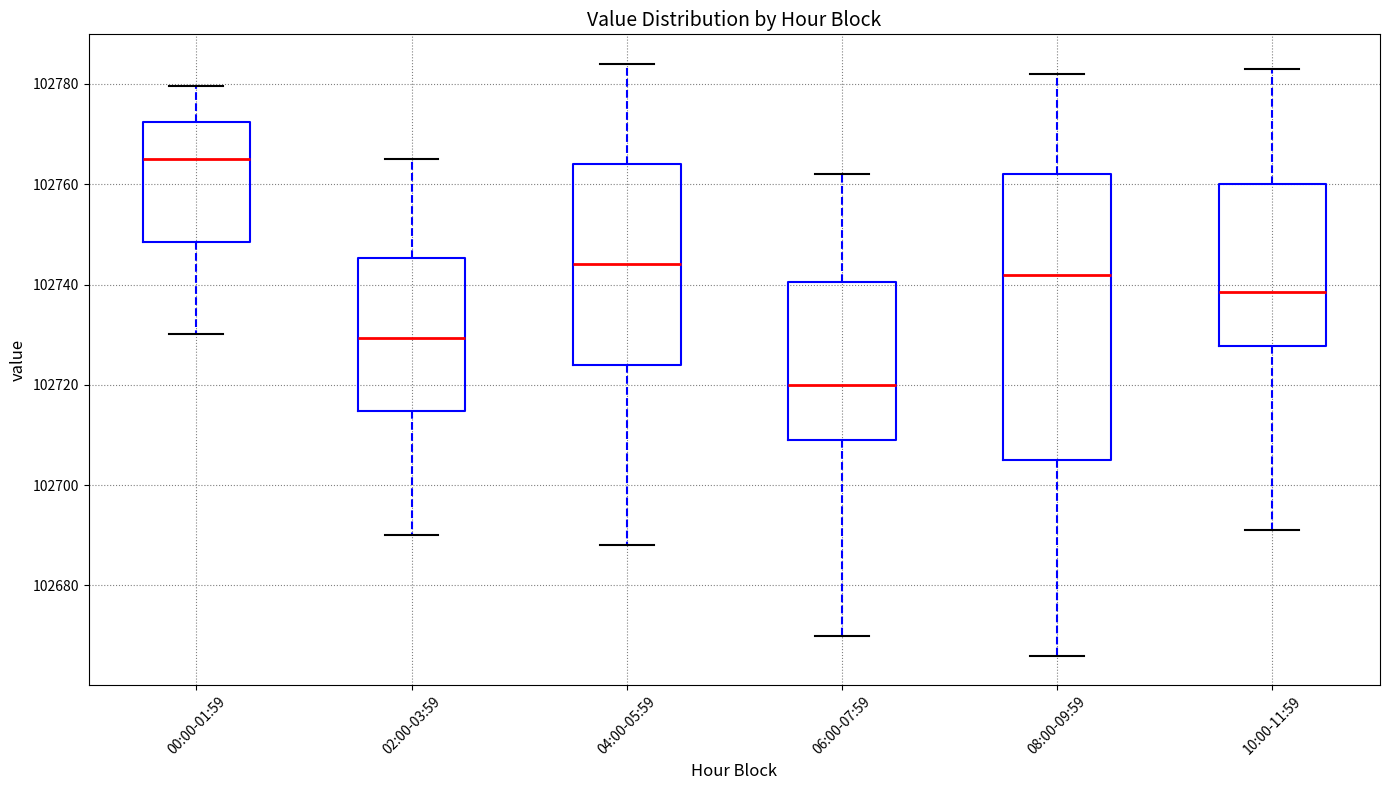

Reading left to right, transcribe this box plot: for each box, give where its median line is, the range the box spans, and where its two whiskers end, as read against the y-axis. The values are not printed on the chart, so give them approximately, as read against the axis.

00:00-01:59: median 102766, box 102748 to 102772, whiskers 102730 to 102780
02:00-03:59: median 102730, box 102714 to 102746, whiskers 102690 to 102766
04:00-05:59: median 102744, box 102724 to 102764, whiskers 102688 to 102784
06:00-07:59: median 102720, box 102710 to 102740, whiskers 102670 to 102762
08:00-09:59: median 102742, box 102706 to 102762, whiskers 102666 to 102782
10:00-11:59: median 102738, box 102728 to 102760, whiskers 102692 to 102784